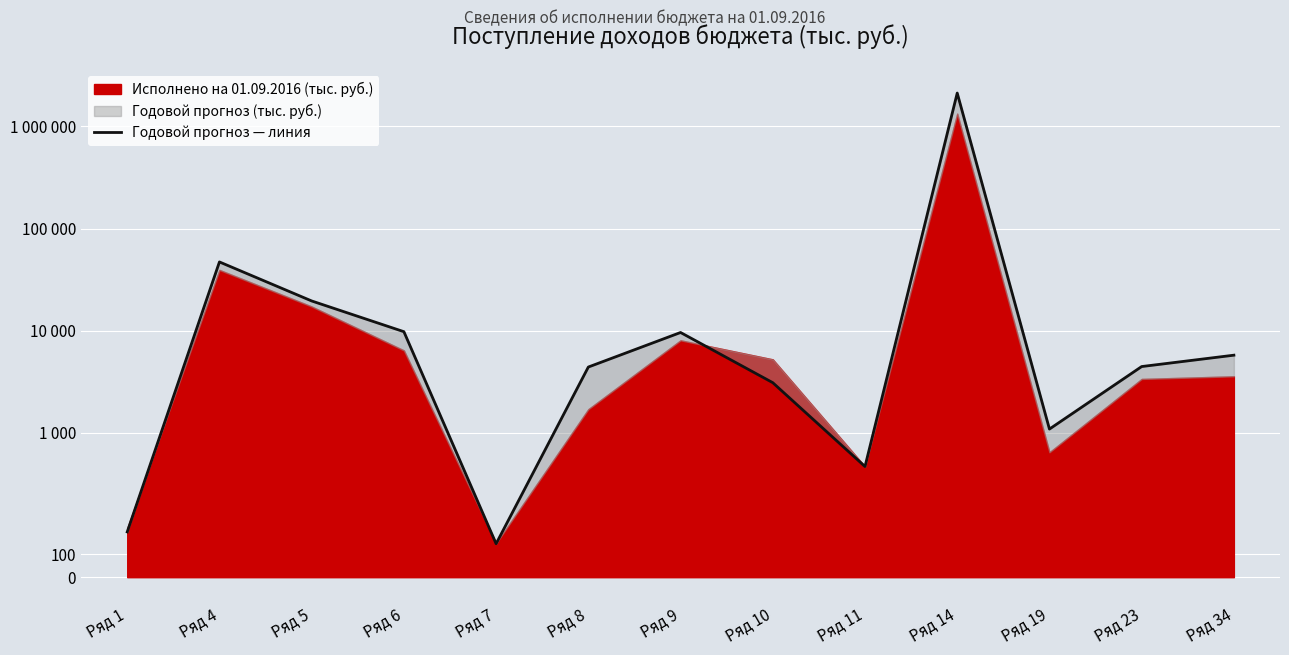

What value does the data have at Ряд 4?

47076.1